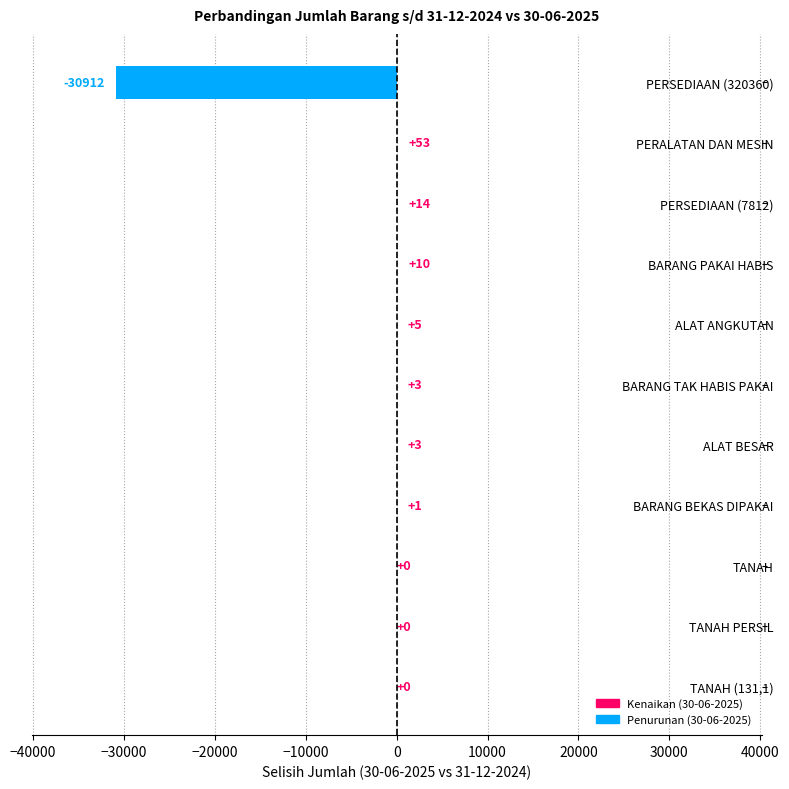

True or false: the data shows -14702 at TANAH PERSIL.

False